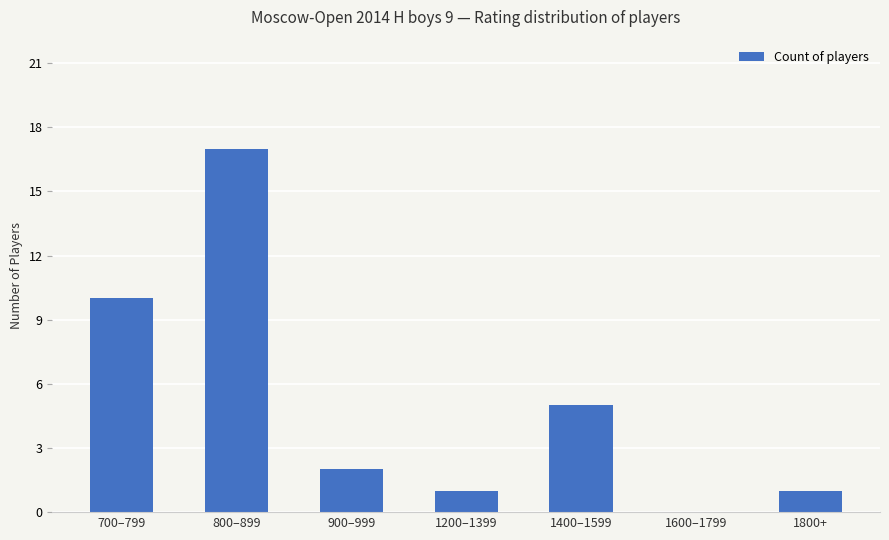

At which label is the value closest to 8?

700–799